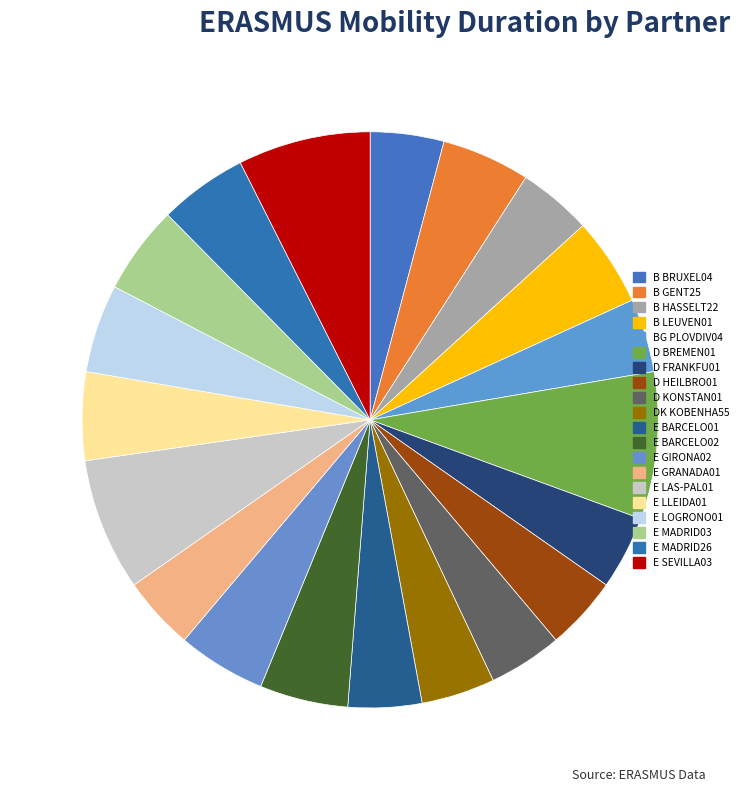

How many slices are in this pie chart?

20